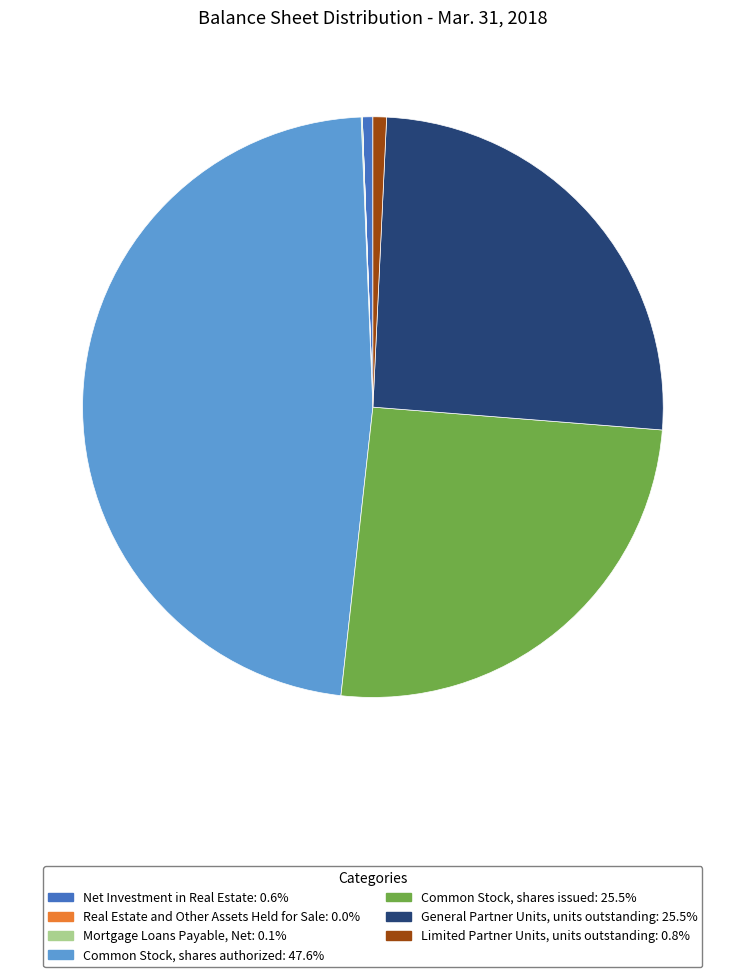

Which category has the biggest portion of the pie?

Common Stock, shares authorized